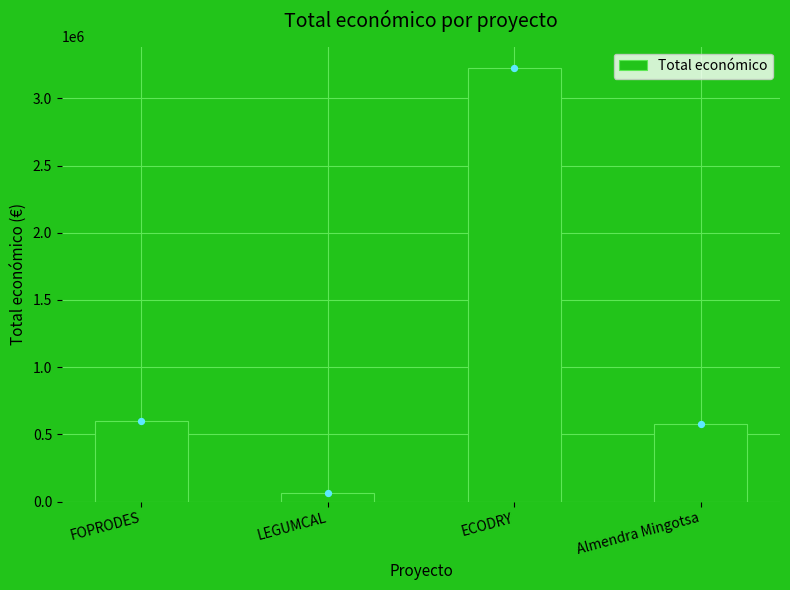

Approximately how many times larger is the value at FOPRODES compared to ECODRY?

0.2